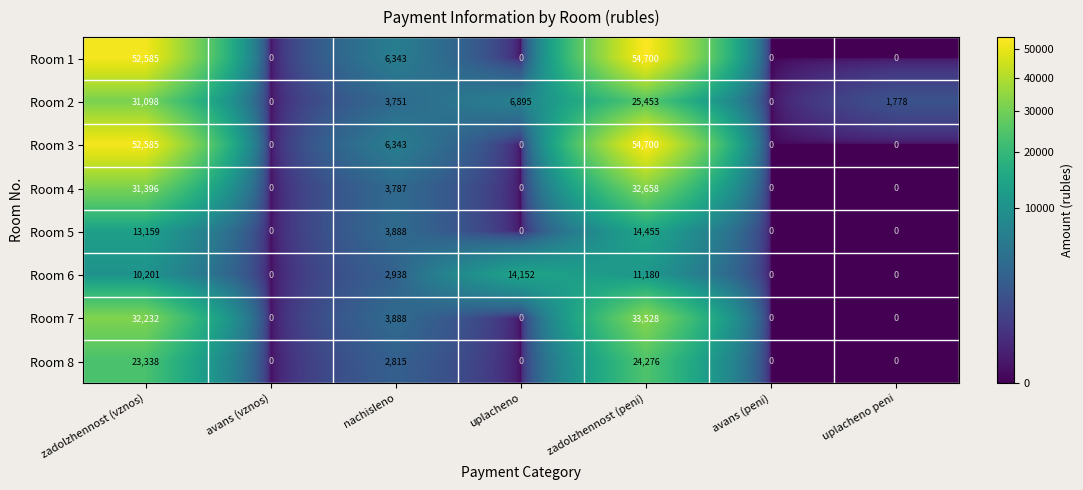

How many series are shown in this chart?

8